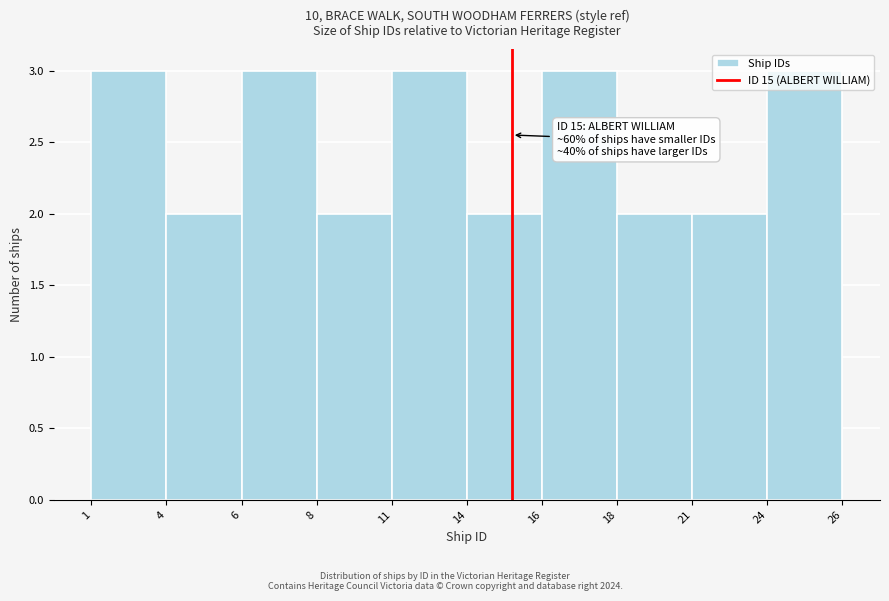

What is the ratio of the value at 4 to the value at 14?

1.0